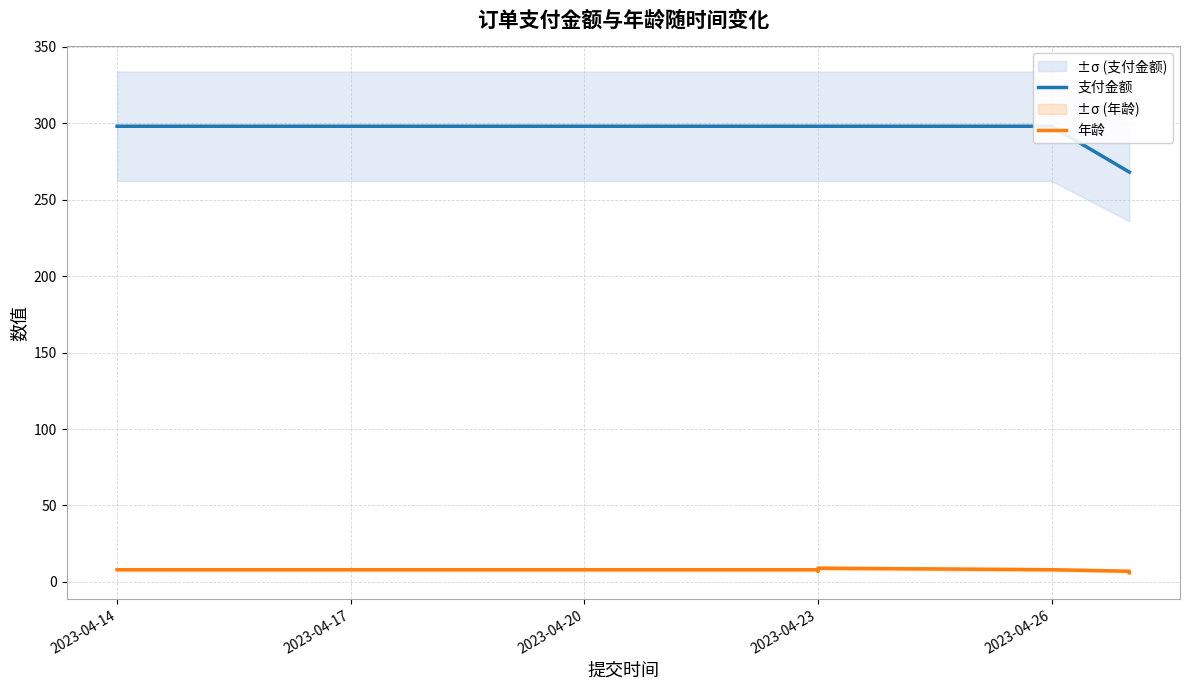

True or false: 年龄 and 支付金额 cross at least once.

False